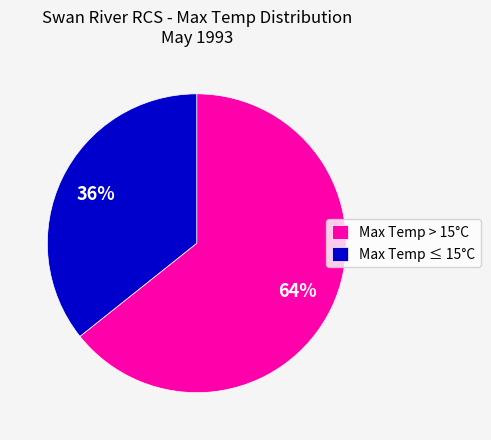

Count the number of slices in the pie.

2